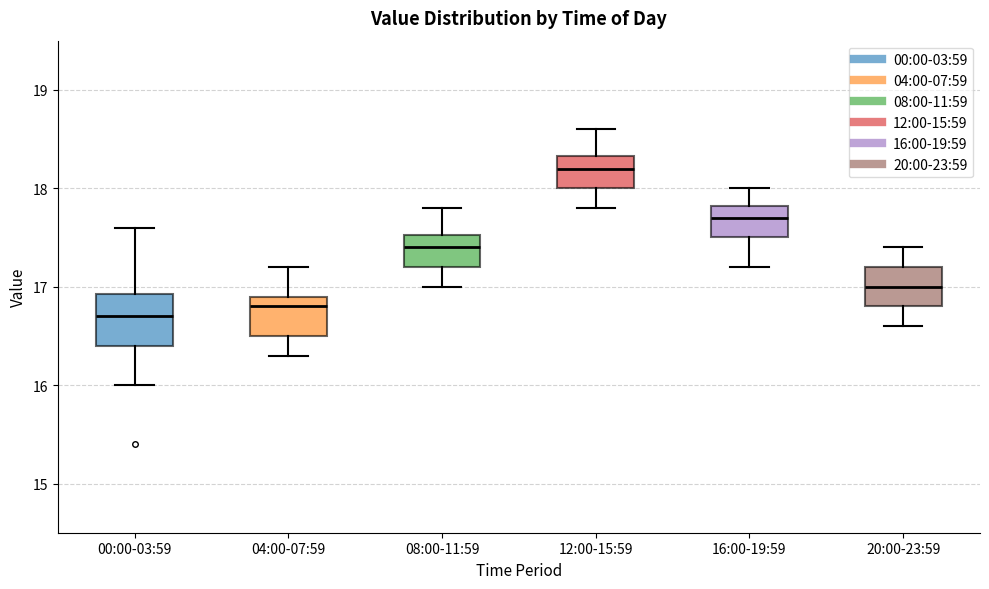

Reading left to right, transcribe this box plot: for each box, give where its median line is, the range the box spans, and where its two whiskers end, as read against the y-axis. The values are not printed on the chart, so give them approximately, as read against the axis.

00:00-03:59: median 16.7, box 16.4 to 16.9, whiskers 16.0 to 17.6
04:00-07:59: median 16.8, box 16.5 to 16.9, whiskers 16.3 to 17.2
08:00-11:59: median 17.4, box 17.2 to 17.5, whiskers 17.0 to 17.8
12:00-15:59: median 18.2, box 18.0 to 18.3, whiskers 17.8 to 18.6
16:00-19:59: median 17.7, box 17.5 to 17.8, whiskers 17.2 to 18.0
20:00-23:59: median 17.0, box 16.8 to 17.2, whiskers 16.6 to 17.4